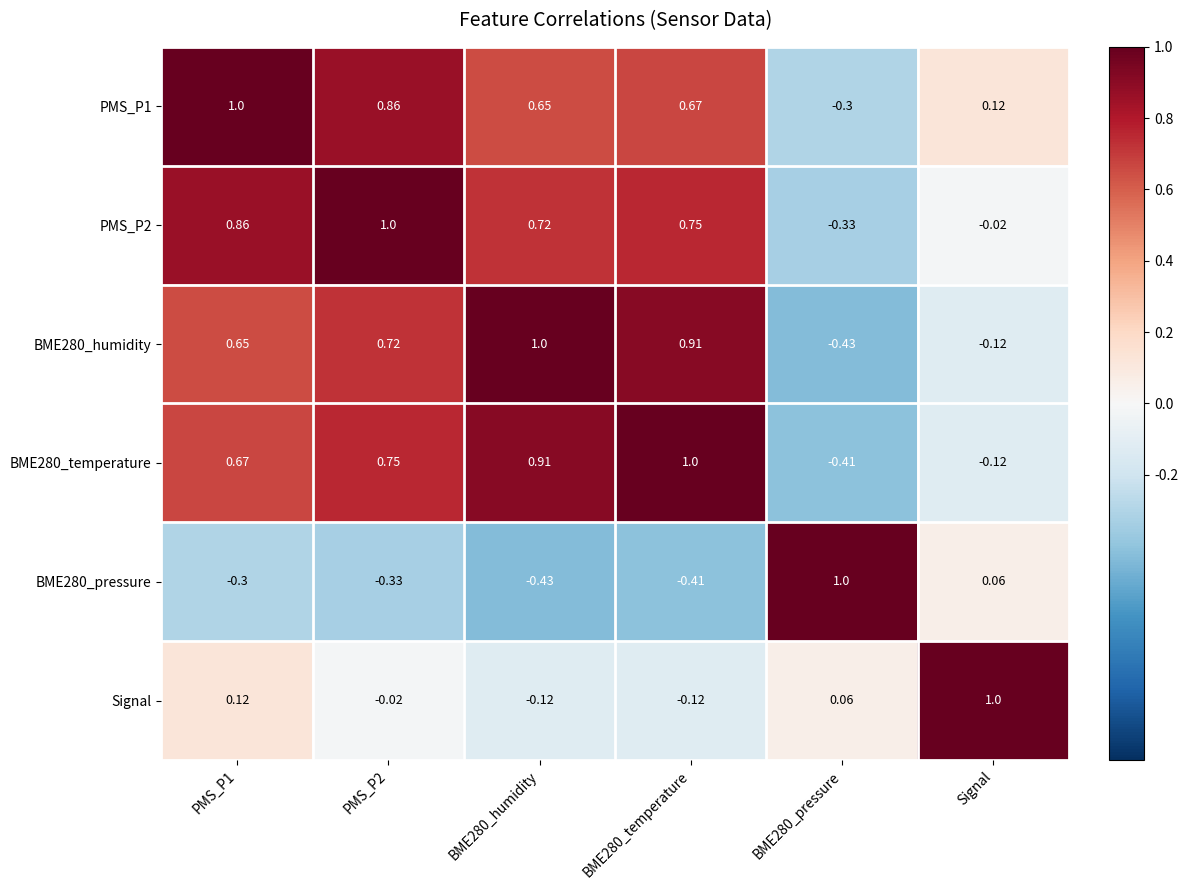

At which label does Signal reach its peak?

Signal